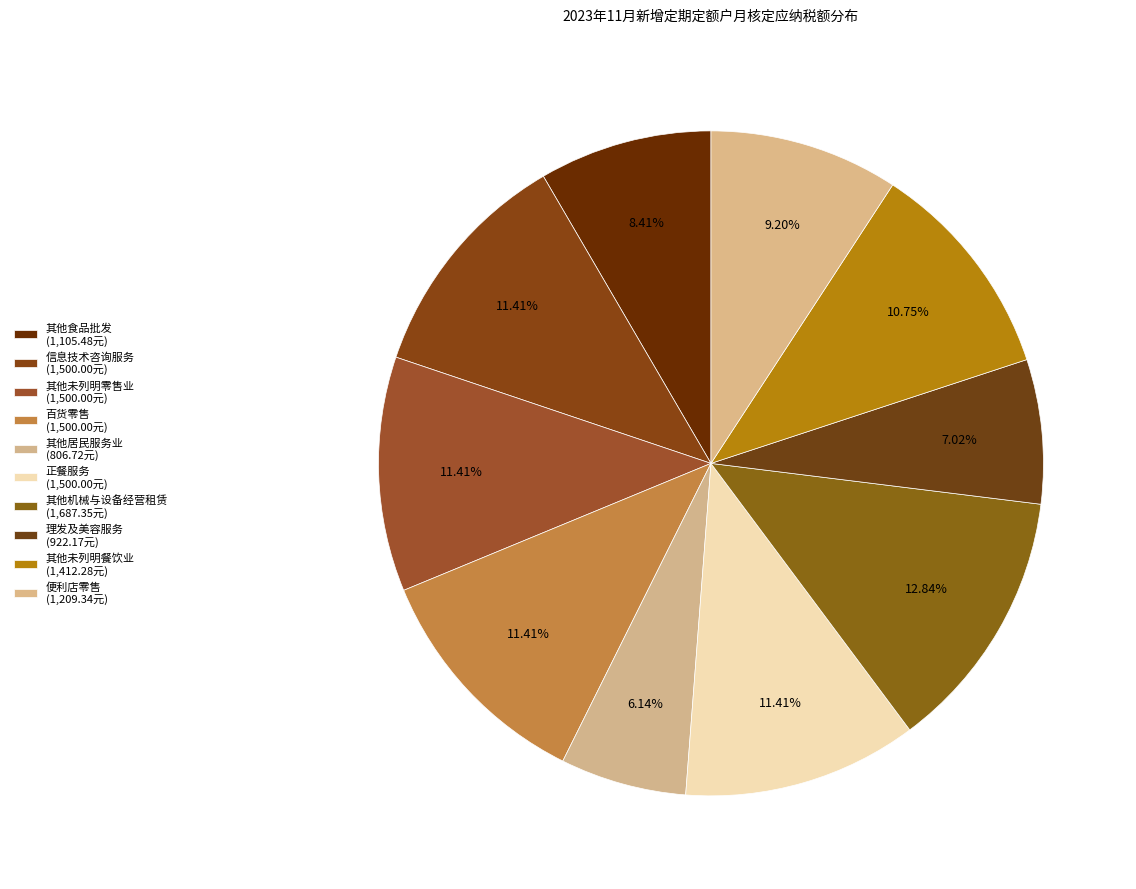

Count the number of slices in the pie.

10